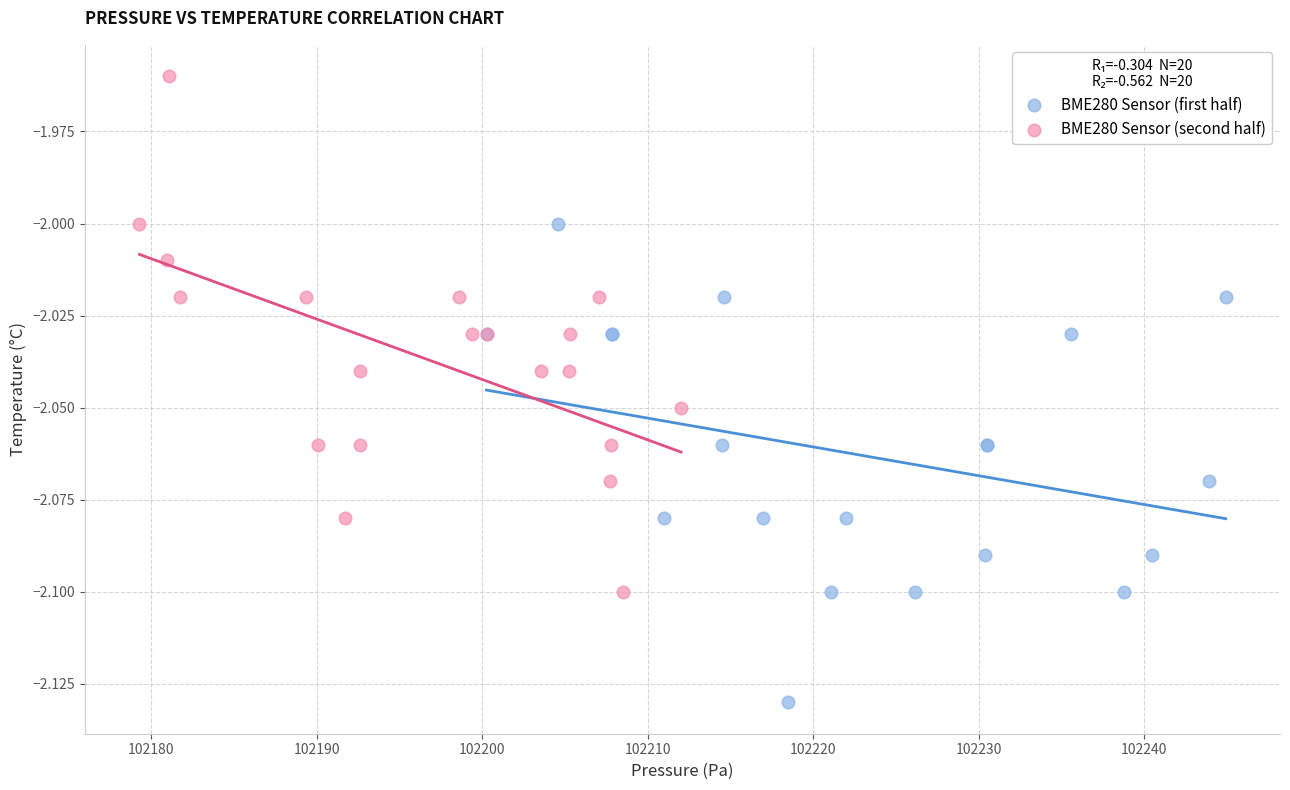

Which series contains the lowest Y value?

BME280 Sensor (first half)